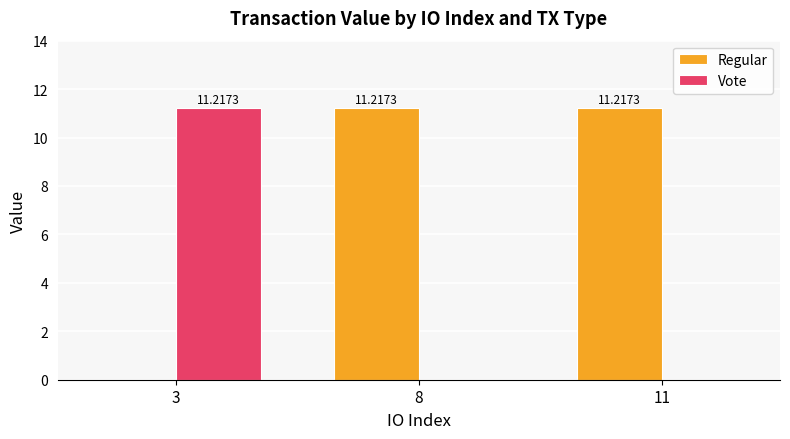

What is the average value of the Vote series?

3.7